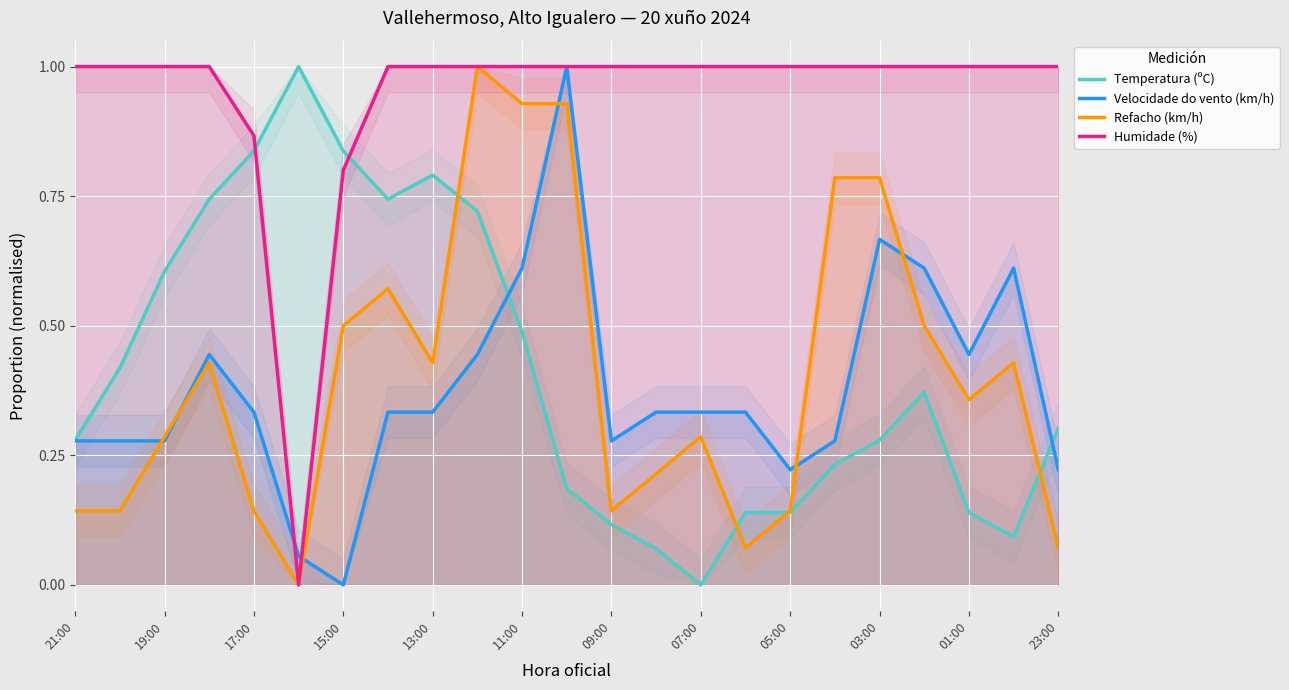

What is the maximum value for Velocidade do vento (km/h)?

1.0